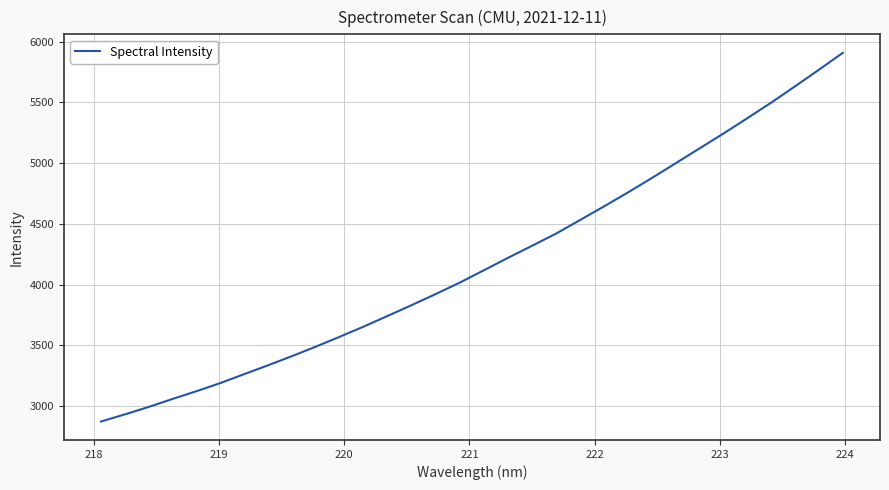

What is the smallest value displayed?

2873.9